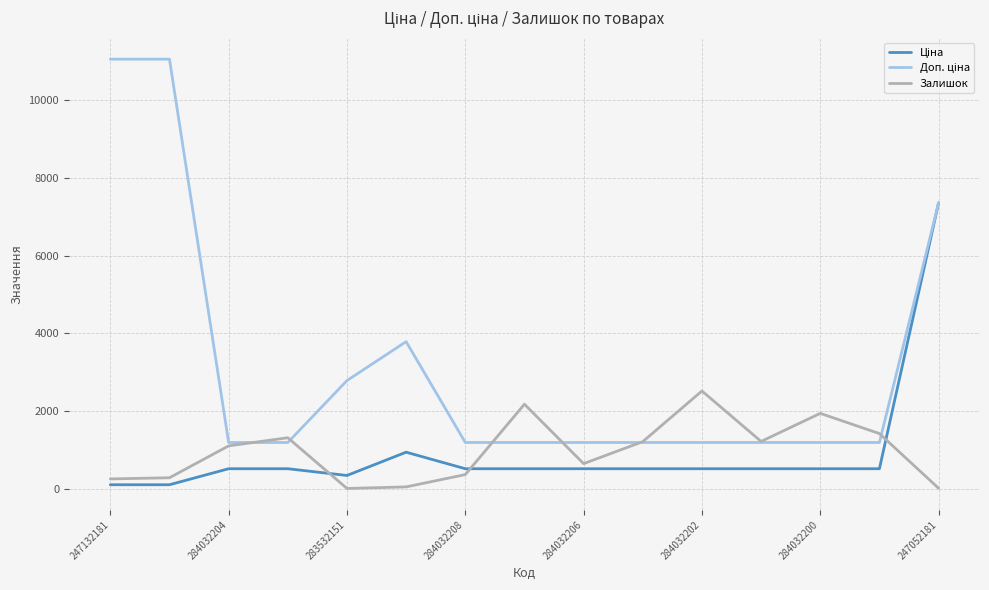

What is the maximum value shown in the chart?

11055.0